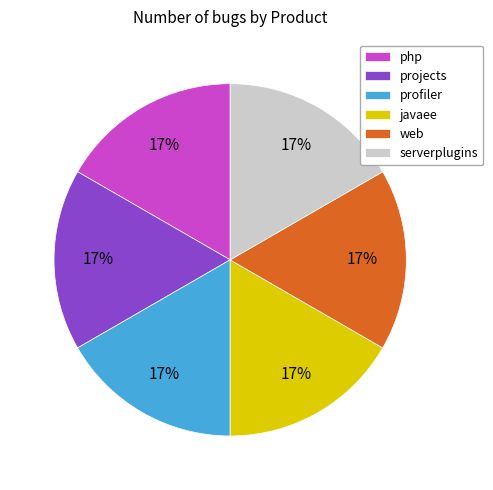

How many slices are in this pie chart?

6